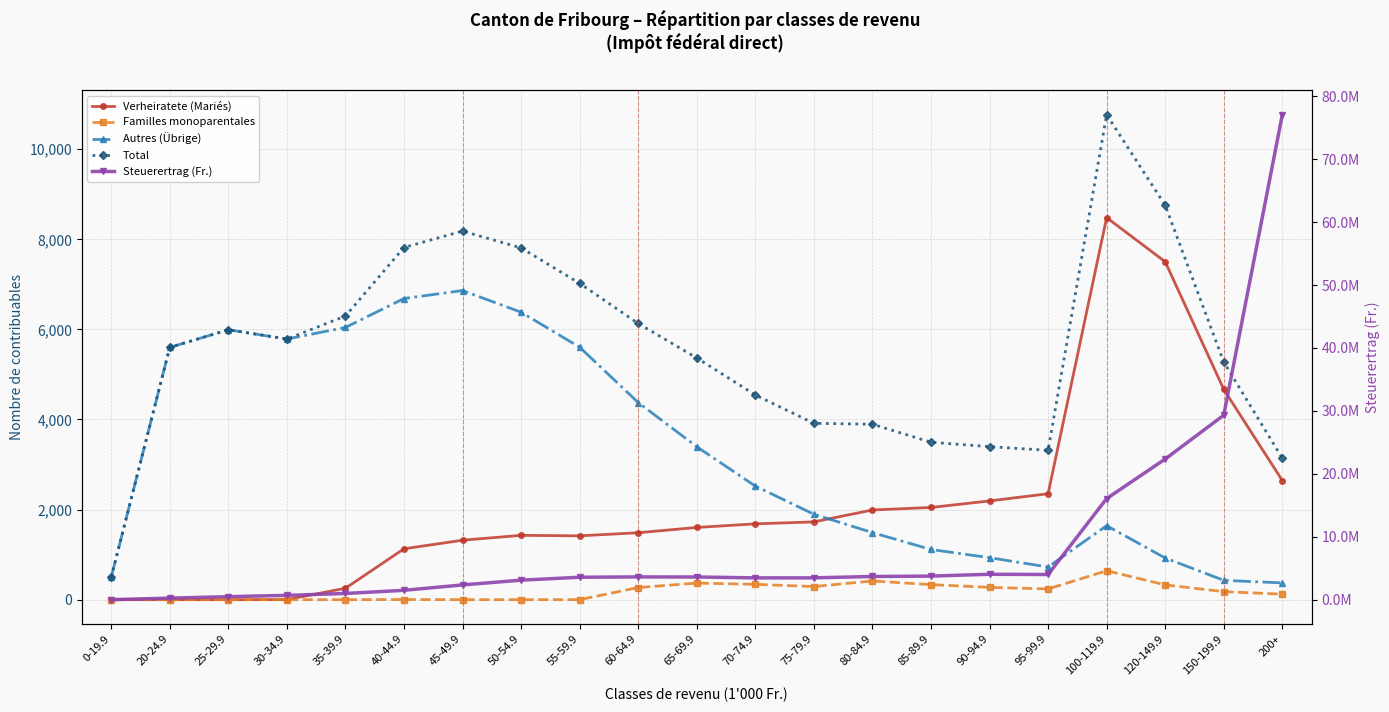

True or false: Total and Familles monoparentales intersect in this chart.

False